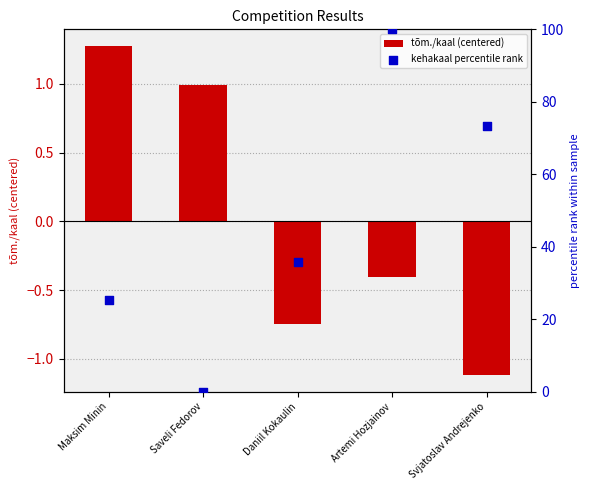

What is the total value across all series at Daniil Kokaulin?

35.2